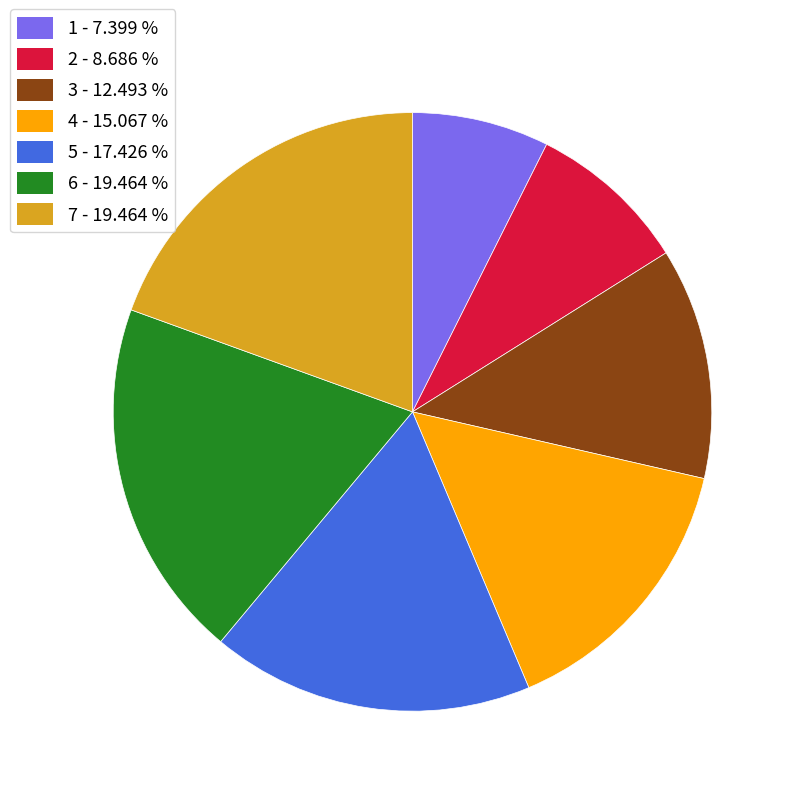

Is it true that 1 is 7% of the pie?

True